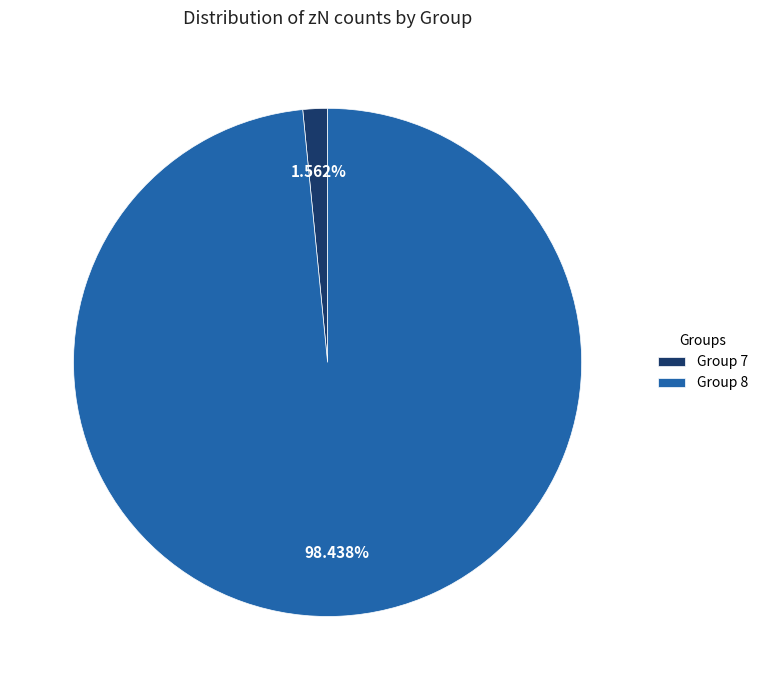

Combined, do Group 8 and Group 7 account for over 50%?

Yes